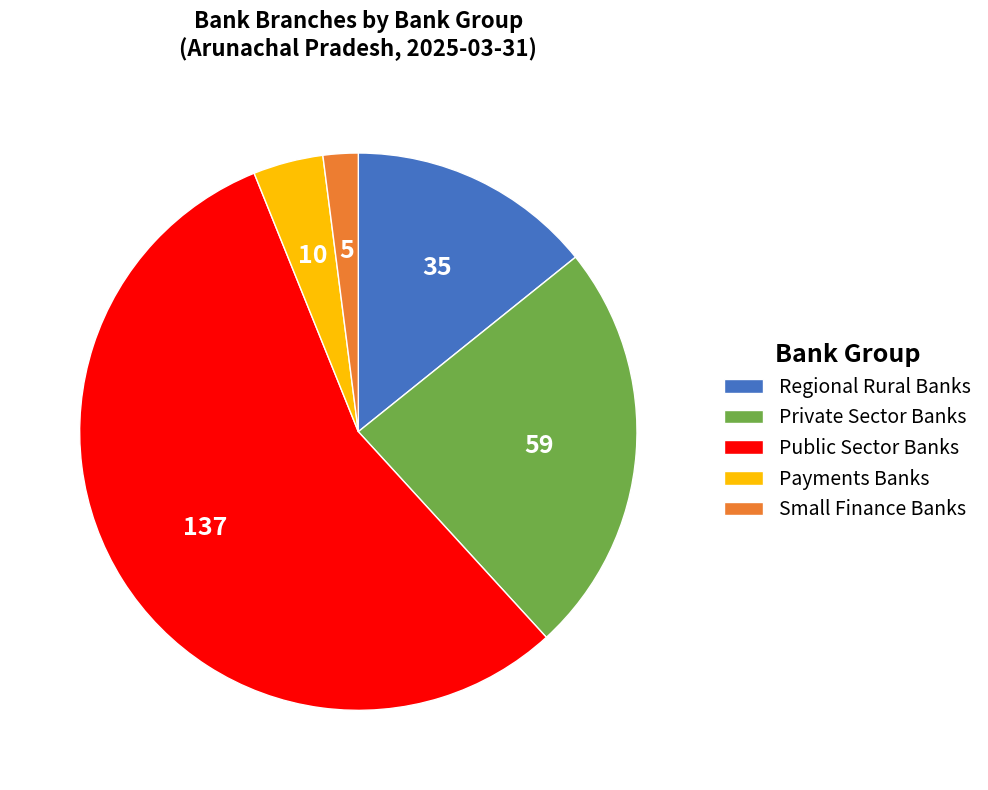

Count the number of slices in the pie.

5